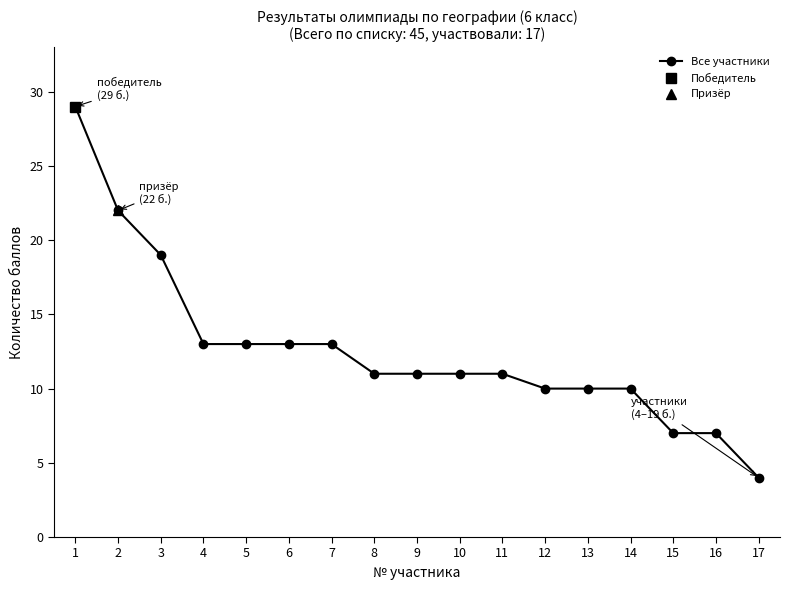

How many values are below 11?

6